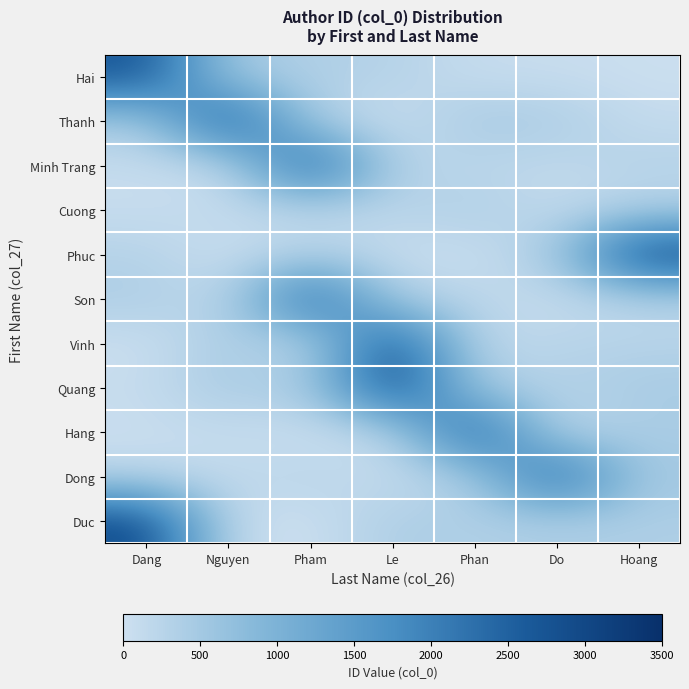

Reading right to left, transcribe all the data shown in this chart.

Hai: Hoang=29.0	Do=78.0	Phan=78.0	Le=299.3	Pham=366.0	Nguyen=475.4	Dang=2718.3
Thanh: Hoang=106.2	Do=416.2	Phan=485.0	Le=10.3	Pham=354.0	Nguyen=2831.6	Dang=433.1
Minh Trang: Hoang=305.9	Do=145.6	Phan=216.0	Le=262.4	Pham=2683.1	Nguyen=91.7	Dang=90.9
Cuong: Hoang=257.1	Do=99.8	Phan=392.6	Le=228.0	Pham=183.2	Nguyen=146.1	Dang=69.7
Phuc: Hoang=3013.8	Do=474.4	Phan=32.5	Le=85.3	Pham=303.8	Nguyen=23.2	Dang=296.2
Son: Hoang=247.6	Do=61.0	Phan=220.1	Le=342.1	Pham=2579.8	Nguyen=152.3	Dang=404.2
Vinh: Hoang=273.4	Do=260.0	Phan=155.9	Le=2862.3	Pham=129.4	Nguyen=454.7	Dang=17.2
Quang: Hoang=460.9	Do=298.9	Phan=447.4	Le=3000.7	Pham=387.6	Nguyen=484.8	Dang=92.4
Hang: Hoang=414.4	Do=135.7	Phan=2725.3	Le=162.7	Pham=22.6	Nguyen=98.0	Dang=44.2
Dong: Hoang=493.4	Do=2568.3	Phan=401.1	Le=70.5	Pham=271.3	Nguyen=140.5	Dang=178.4
Duc: Hoang=385.6	Do=364.5	Phan=353.4	Le=407.7	Pham=2.8	Nguyen=99.4	Dang=2917.1